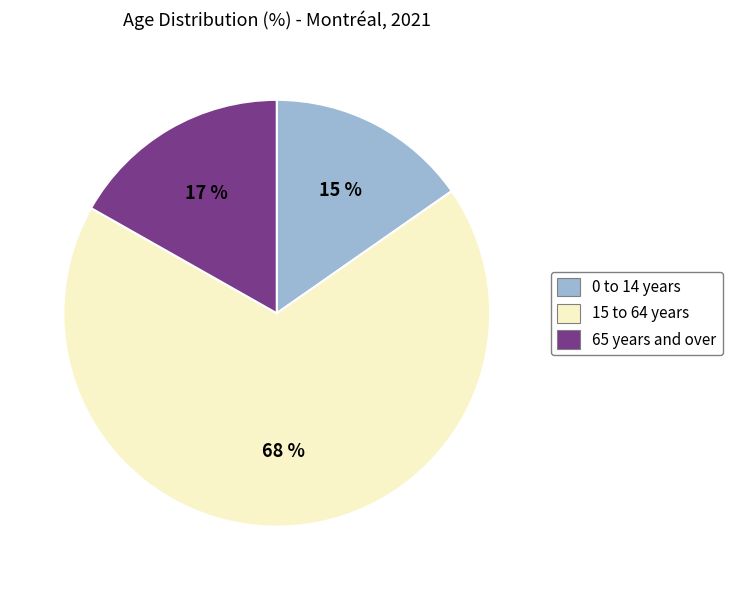

To the nearest percent, what is the combined percentage of 0 to 14 years and 65 years and over?

32%